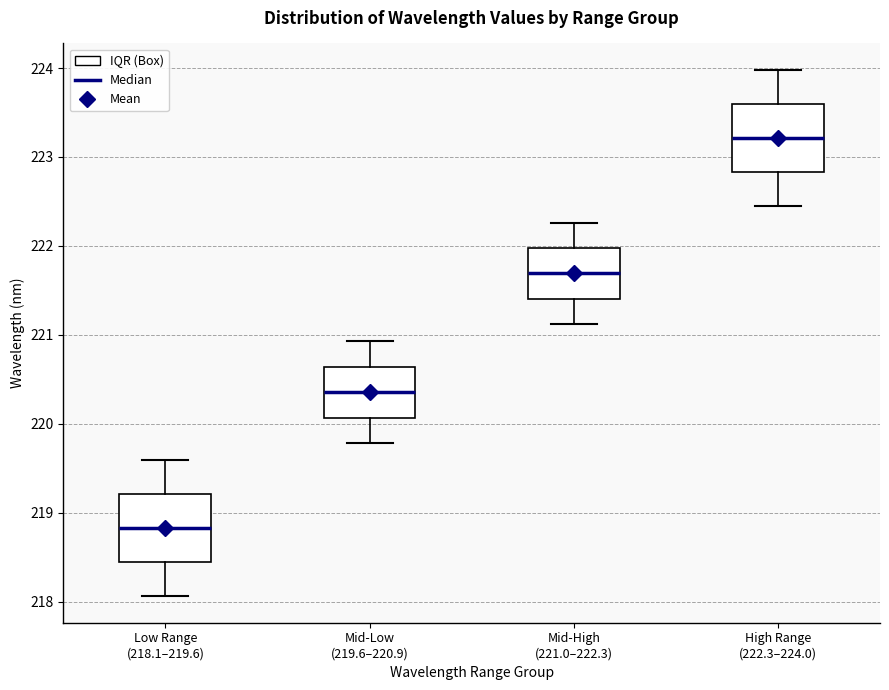

Reading left to right, read every box against the y-axis: the position of its median line, the range the box covers, and the ends of its whiskers. The values are not printed on the chart, so give them approximately, as read against the axis.

Low Range (218.1–219.6): median 218.8, box 218.4 to 219.2, whiskers 218.1 to 219.6
Mid-Low (219.6–220.9): median 220.4, box 220.1 to 220.6, whiskers 219.8 to 220.9
Mid-High (221.0–222.3): median 221.7, box 221.4 to 222.0, whiskers 221.1 to 222.3
High Range (222.3–224.0): median 223.2, box 222.8 to 223.6, whiskers 222.5 to 224.0